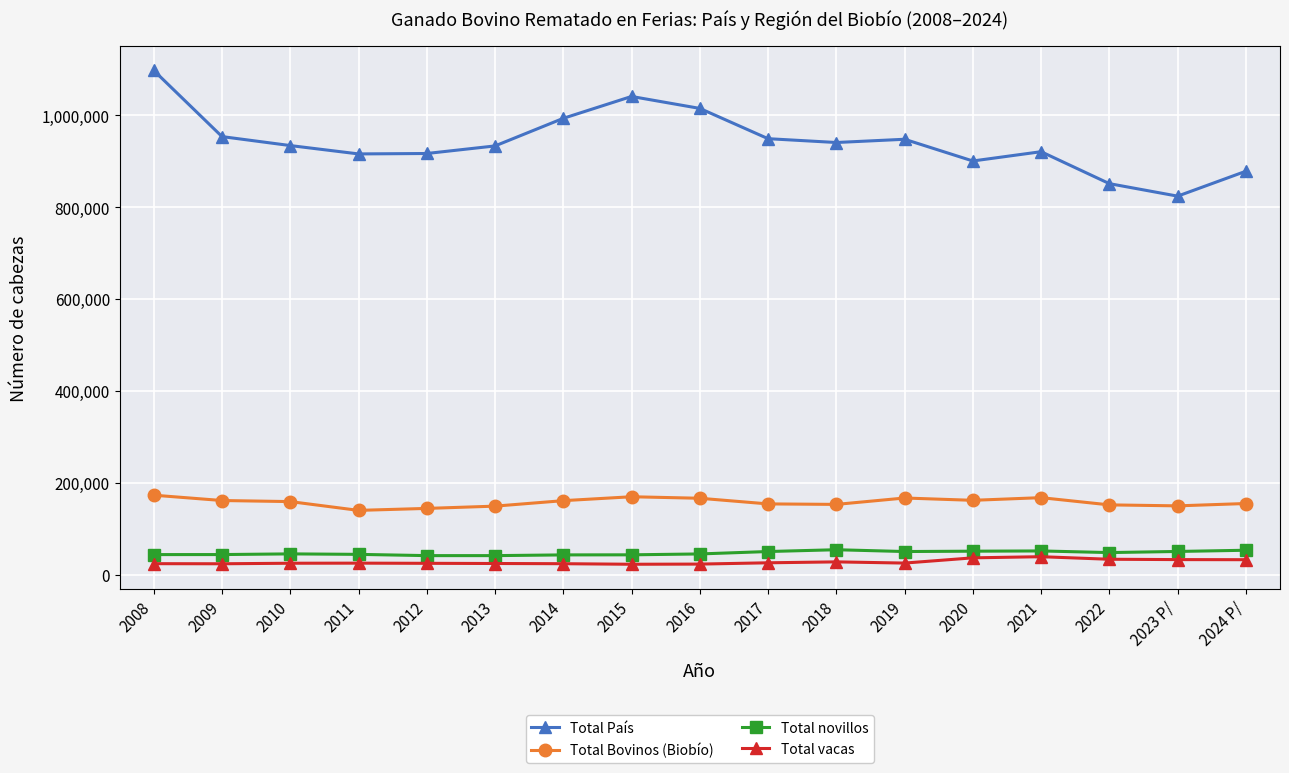

True or false: Total vacas and Total Bovinos (Biobío) intersect in this chart.

False